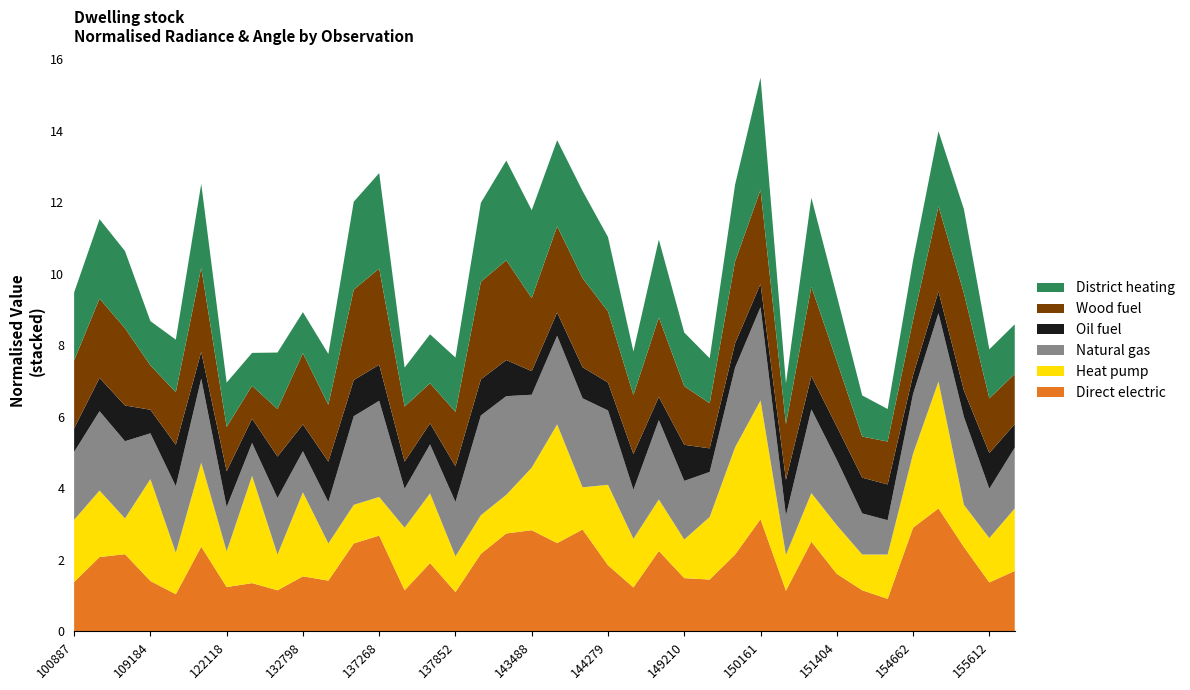

Reading left to right, transcribe all the data shown in this chart.

Direct electric: 1.4	2.1	2.2	1.4	1.0	2.4	1.2	1.4	1.1	1.5	1.4	2.5	2.7	1.1	1.9	1.1	2.2	2.7	2.8	2.5	2.9	1.9	1.2	2.2	1.5	1.4	2.1	3.1	1.1	2.5	1.6	1.1	0.9	2.9	3.4	2.4	1.4	1.7
Heat pump: 1.7	1.9	1.0	2.9	1.2	2.4	1.0	3.0	1.0	2.4	1.0	1.1	1.1	1.8	1.9	1.0	1.1	1.1	1.8	3.3	1.2	2.2	1.4	1.4	1.1	1.8	3.0	3.3	1.0	1.4	1.4	1.0	1.2	2.1	3.5	1.2	1.2	1.8
Natural gas: 1.9	2.2	2.2	1.3	1.9	2.4	1.2	0.9	1.6	1.1	1.2	2.5	2.7	1.1	1.4	1.5	2.8	2.8	2.0	2.5	2.5	2.1	1.4	2.2	1.6	1.3	2.2	2.6	1.1	2.3	1.8	1.1	1.0	1.7	1.9	2.5	1.4	1.7
Oil fuel: 0.7	0.9	1.0	0.7	1.2	0.8	1.0	0.7	1.2	0.8	1.1	1.0	1.0	0.8	0.6	1.0	1.0	1.0	0.7	0.7	0.9	0.8	1.0	0.7	1.0	0.7	0.7	0.7	1.0	0.9	0.9	1.0	1.0	0.5	0.6	0.7	1.0	0.7
Wood fuel: 1.9	2.2	2.2	1.2	1.5	2.4	1.2	0.9	1.3	2.0	1.6	2.5	2.7	1.5	1.1	1.5	2.7	2.8	2.0	2.4	2.5	2.0	1.6	2.2	1.6	1.3	2.3	2.6	1.6	2.5	1.8	1.1	1.2	1.5	2.4	2.7	1.5	1.4
District heating: 1.9	2.2	2.2	1.2	1.5	2.4	1.2	0.9	1.6	1.1	1.4	2.5	2.7	1.1	1.4	1.5	2.2	2.8	2.5	2.4	2.4	2.1	1.2	2.2	1.5	1.3	2.1	3.1	1.1	2.5	1.8	1.1	0.9	1.7	2.1	2.4	1.4	1.4